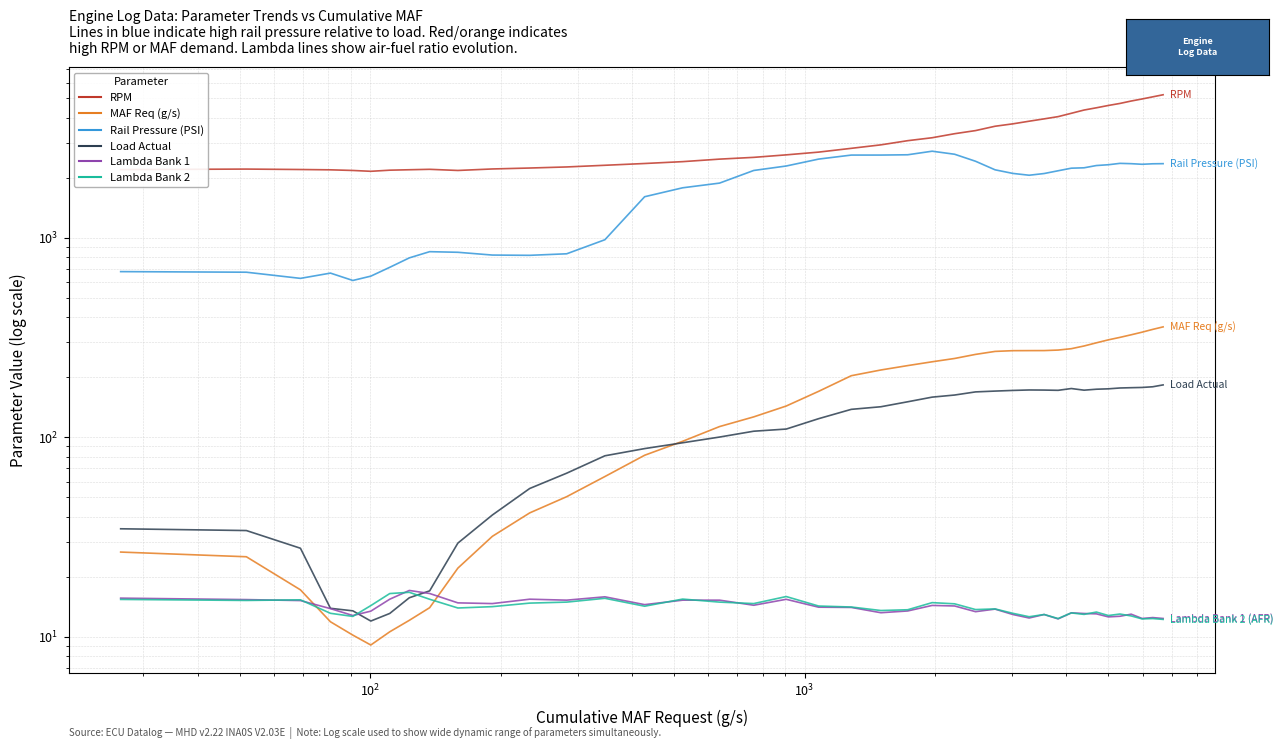

How many values in the Load Actual series exceed 138?

20